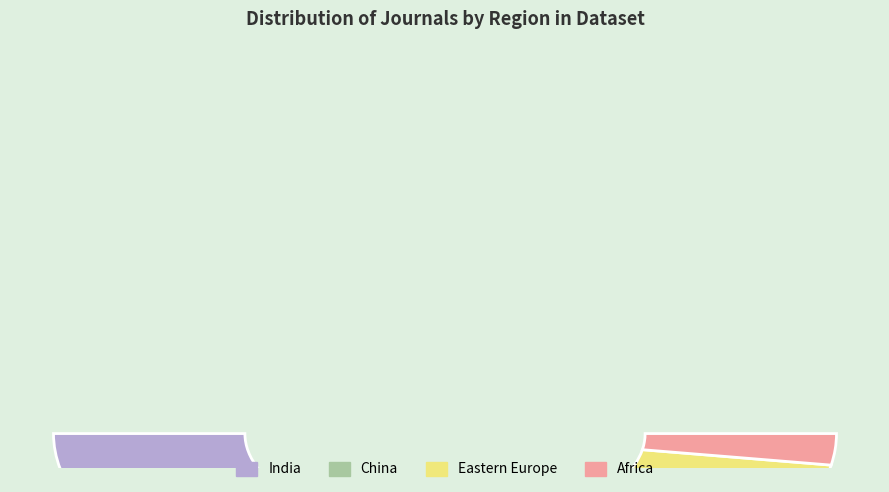

Count the number of slices in the pie.

5